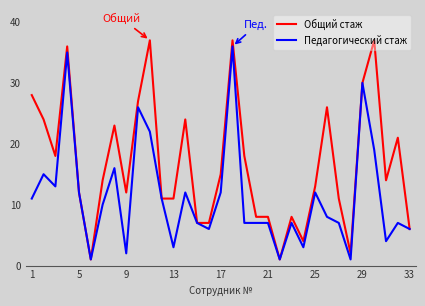

What is the average value of the Общий стаж series?

17